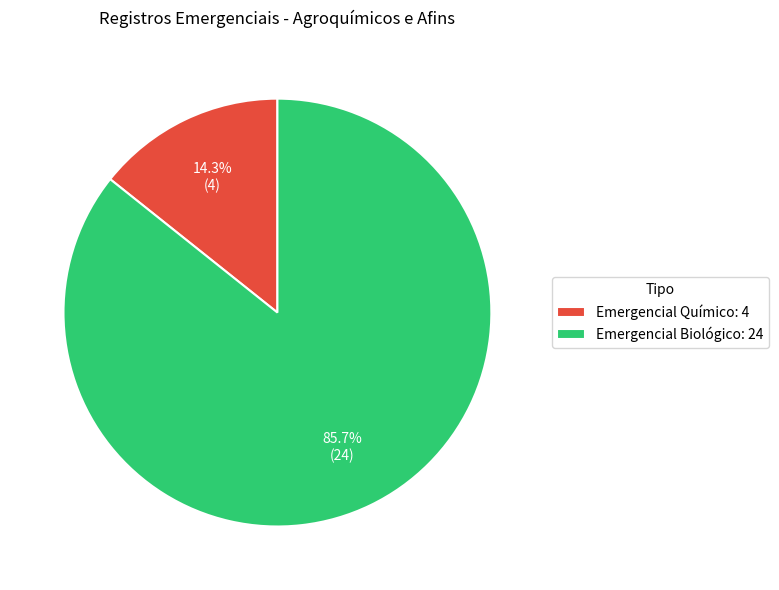

Is the sum of Emergencial Químico and Emergencial Biológico greater than half?

Yes